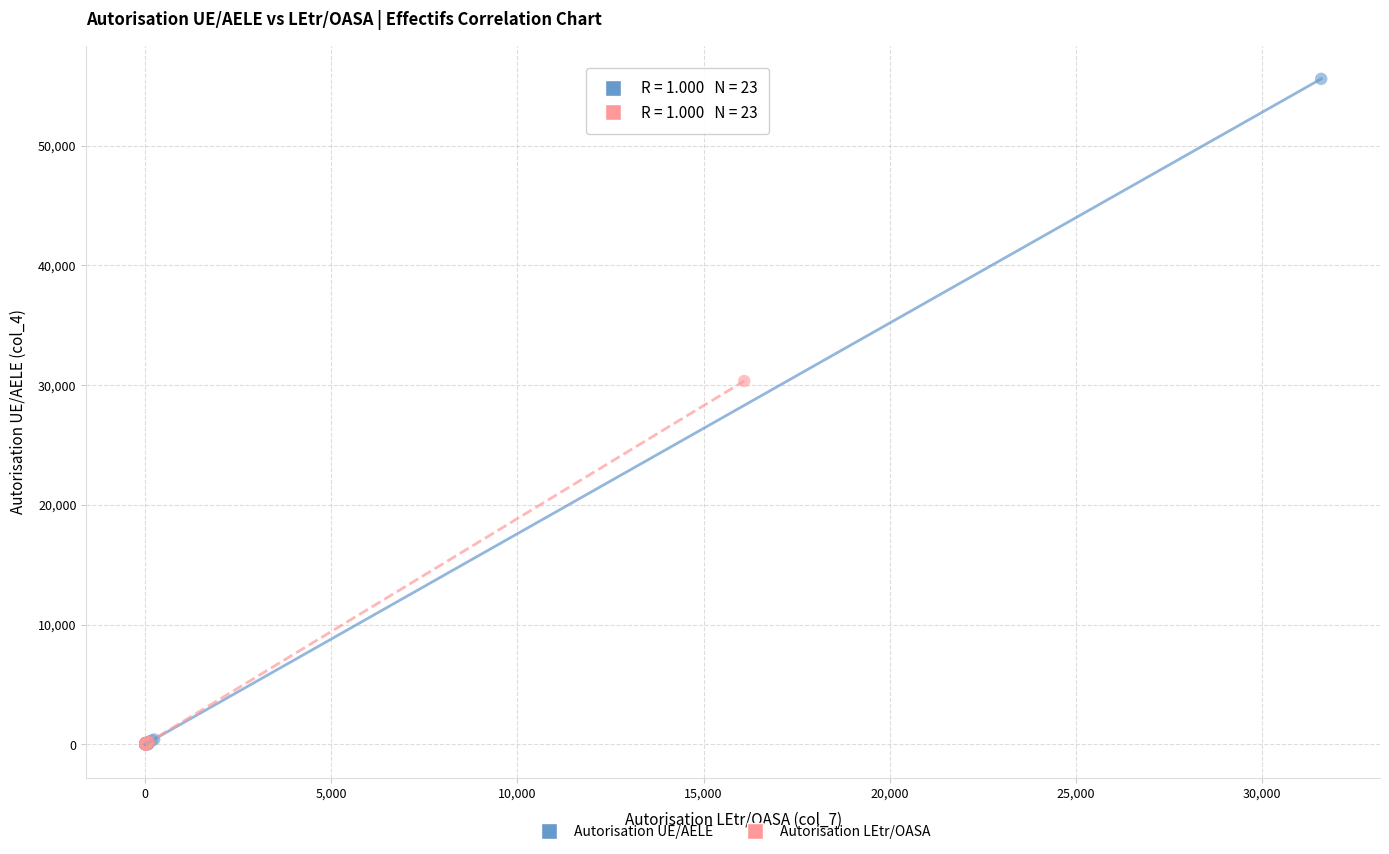

Which series has the widest spread of Y values?

Autorisation UE/AELE